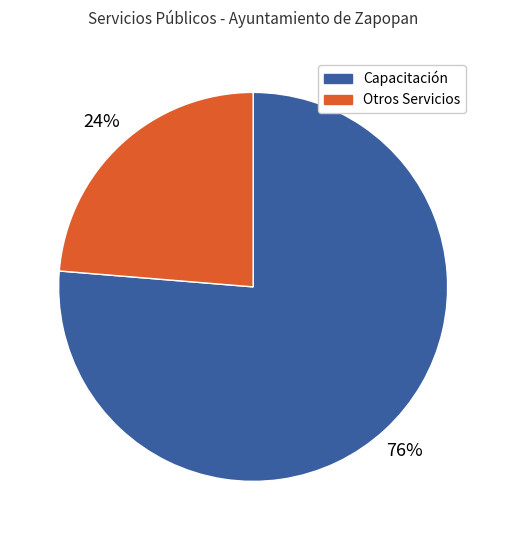

What is the ratio of the value at Otros Servicios to the value at Capacitación?

0.3